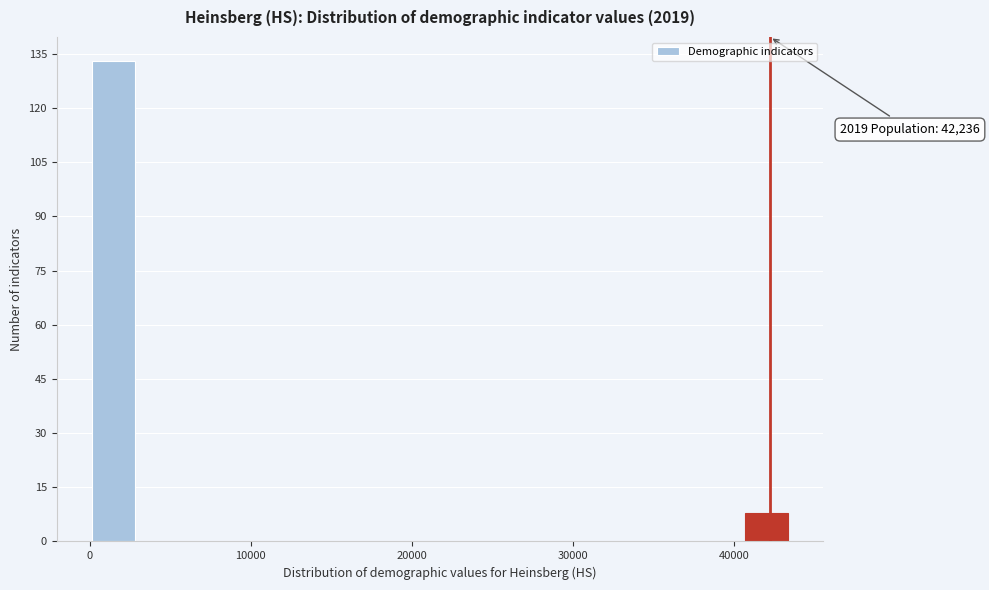

Around what value on the x-axis is the tallest bar? Give the approximate position of its centre, as read against the axis.

1000